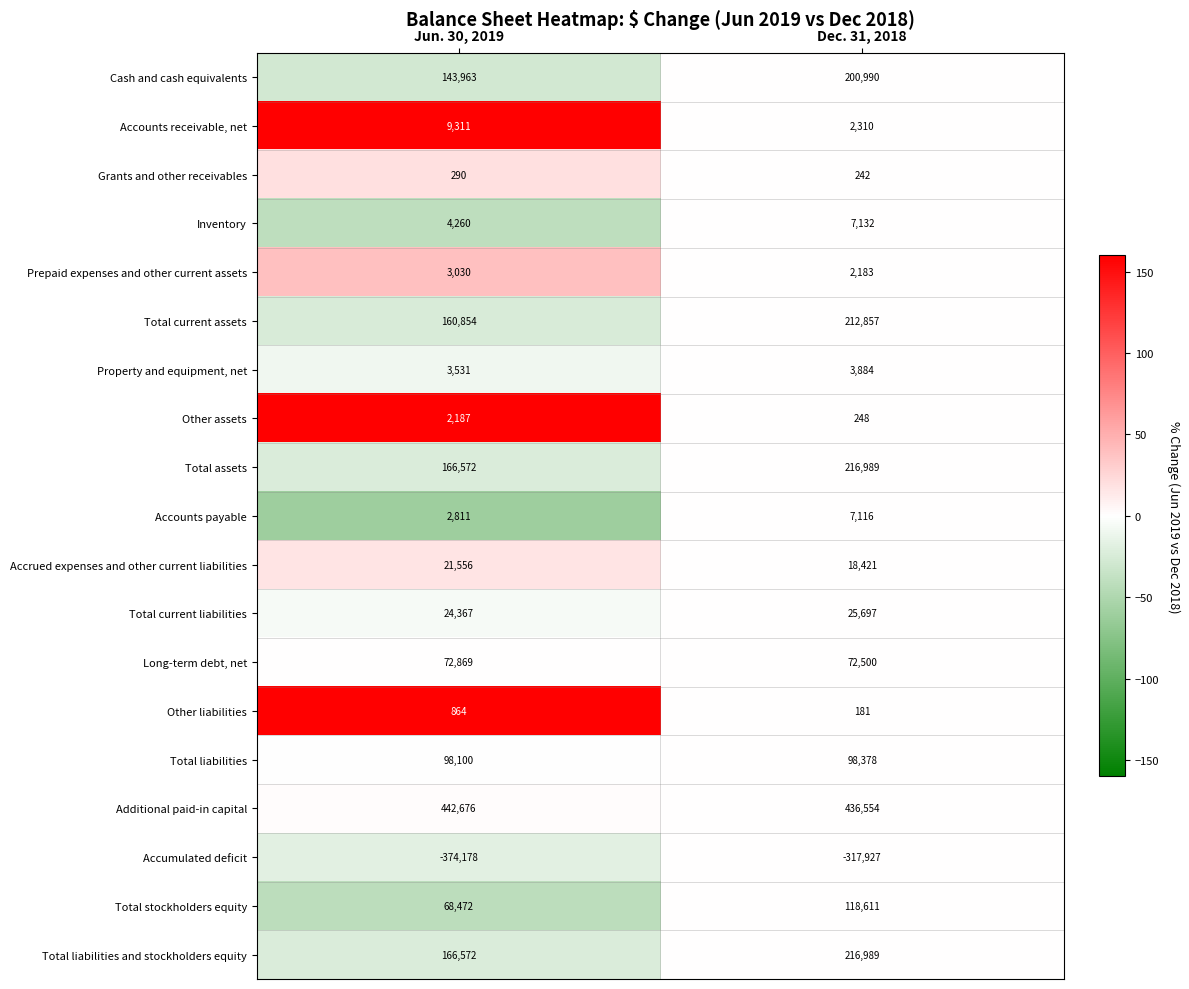

What is the total value across all series at Jun. 30, 2019?

1018107